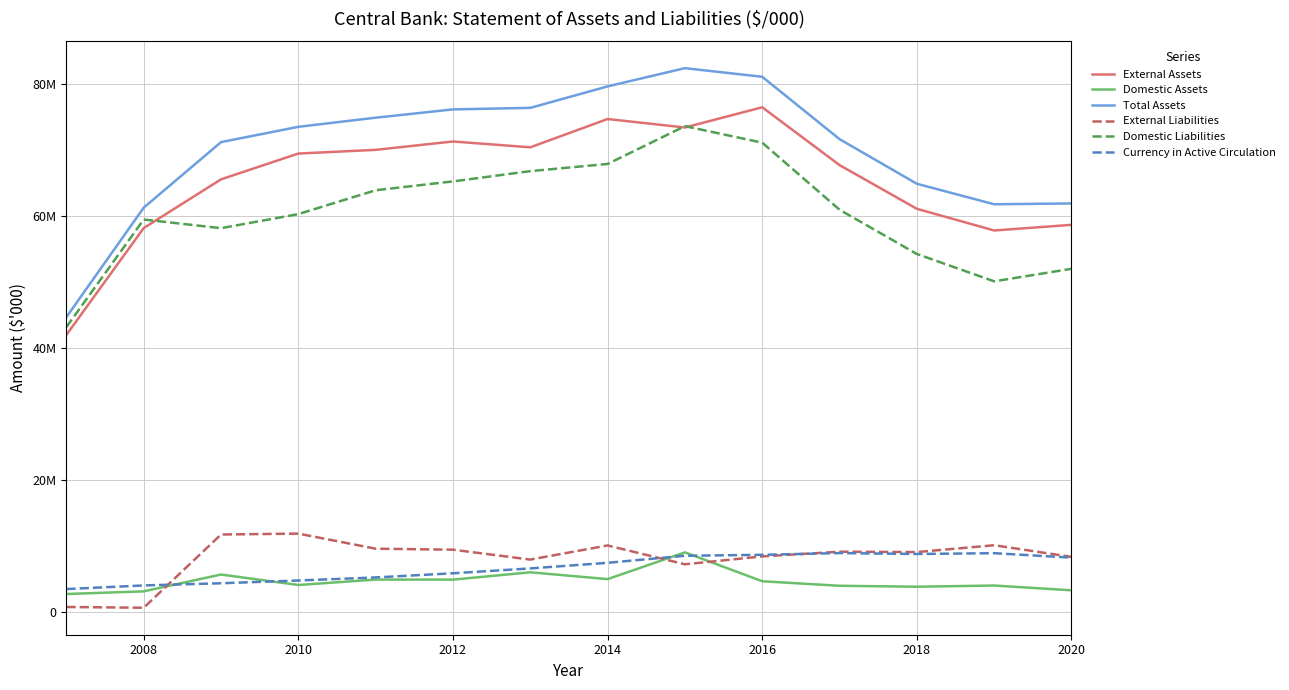

Does the chart have visible grid lines?

Yes